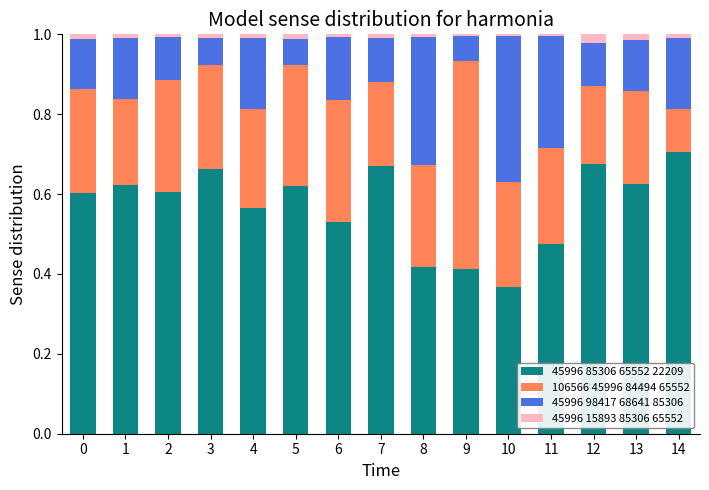

The value of 45996 85306 65552 22209 at 14 is 0.7. True or false?

True